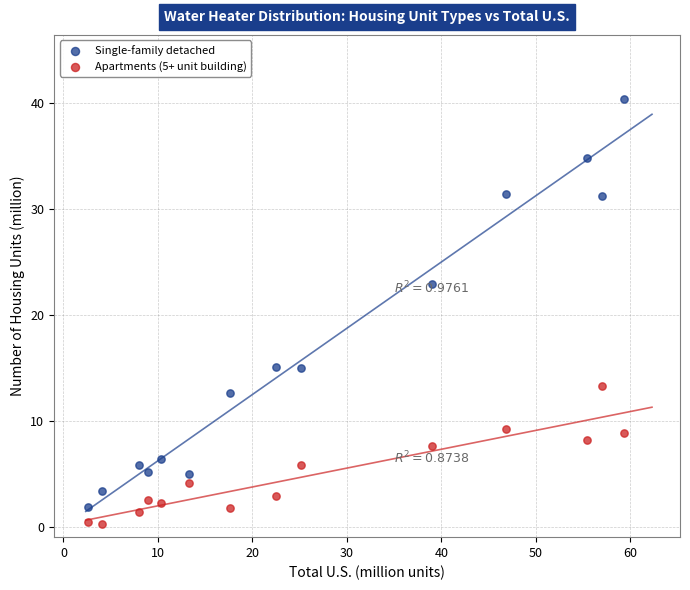

In the Single-family detached series, what Y value is closest to 21?

22.9